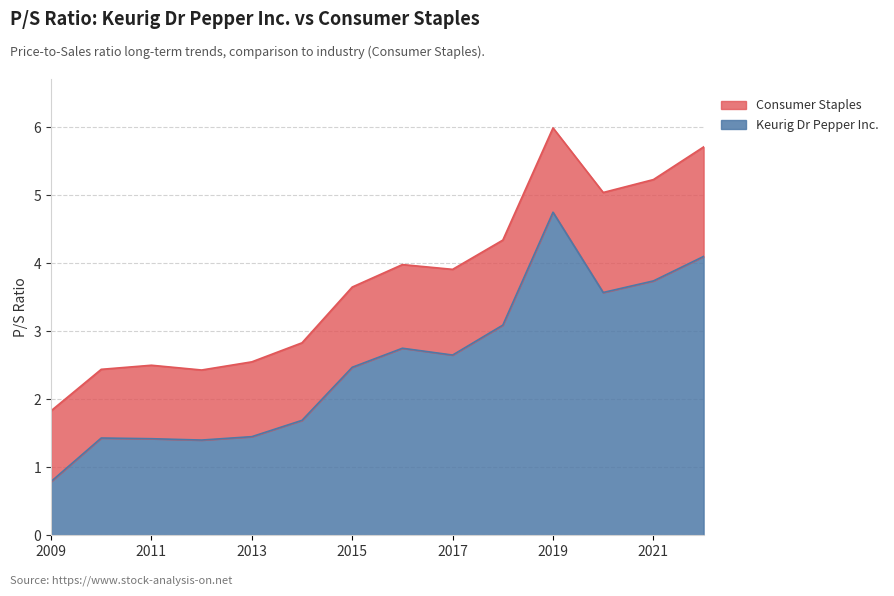

How many data points are less than 2?

6